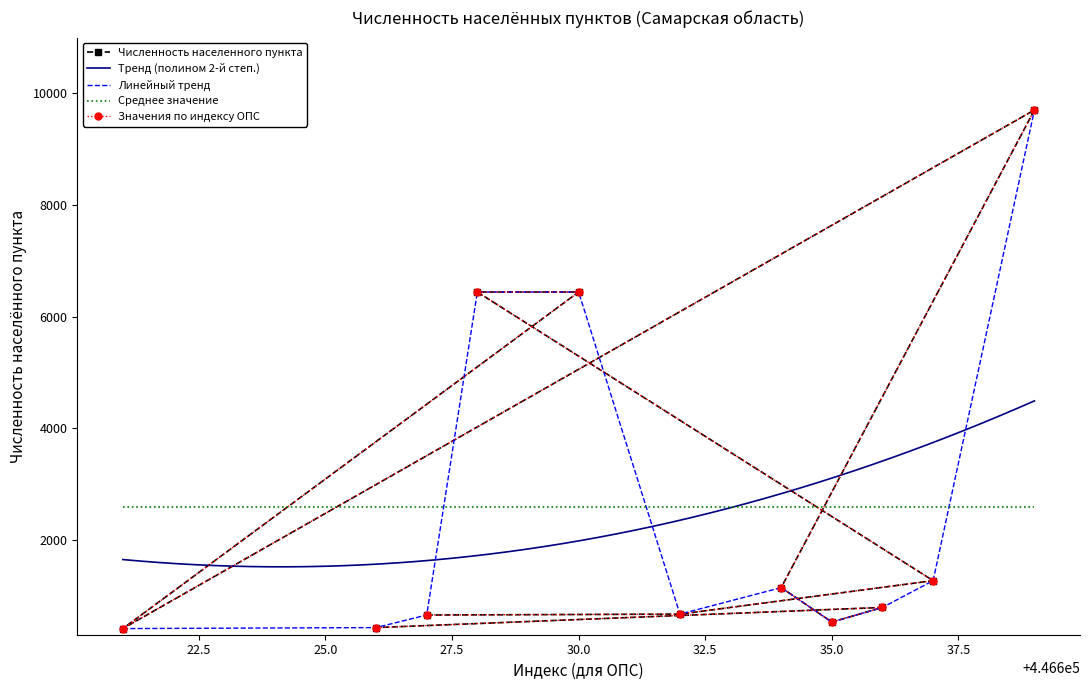

The value at 446636 is 1223. True or false?

False